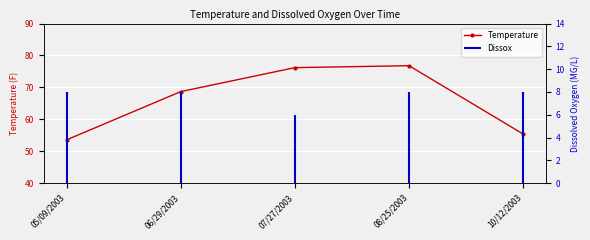

Where is the data nearest to the value 65?

06/29/2003